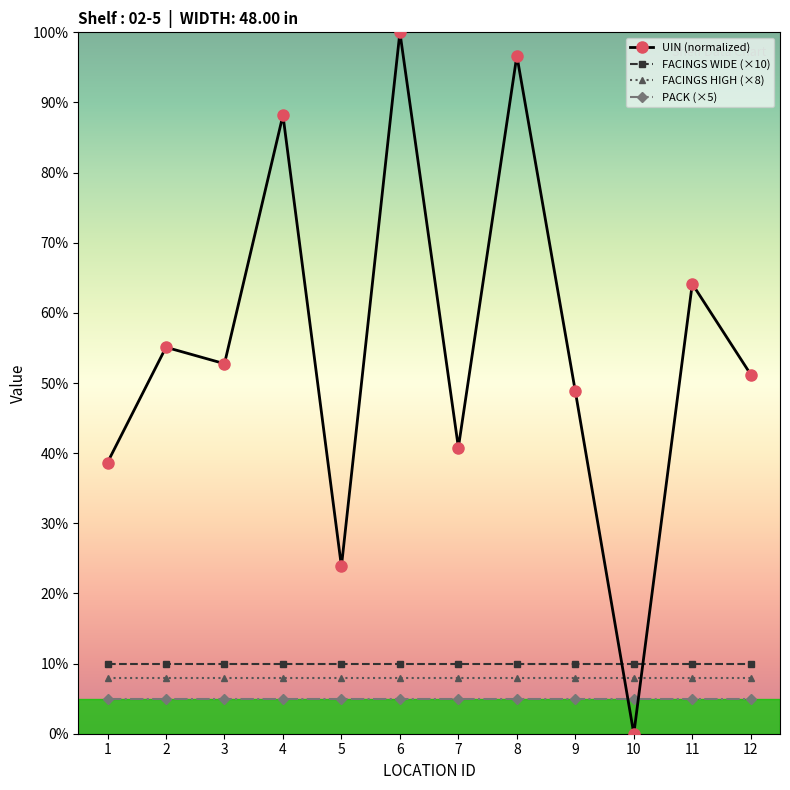

At how many categories does at least one series exceed 31?

10